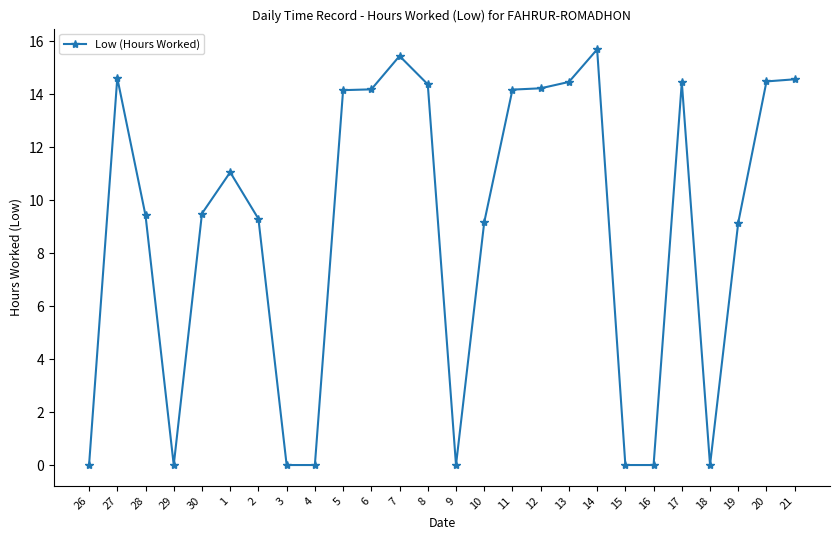

Where does the data first go above 11?

27